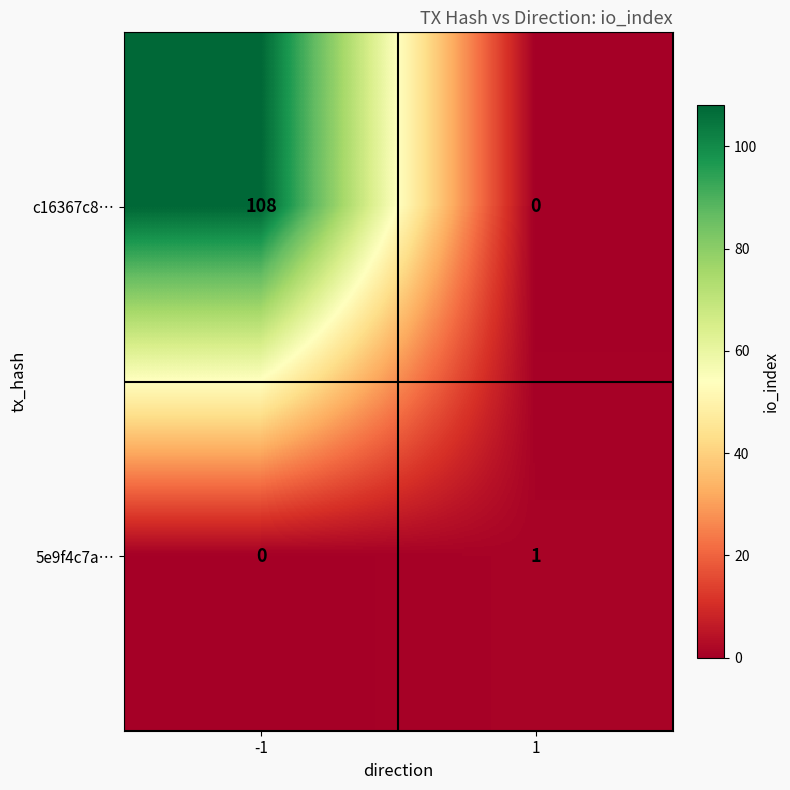

What is the spread (max minus min) of values at 1?

1